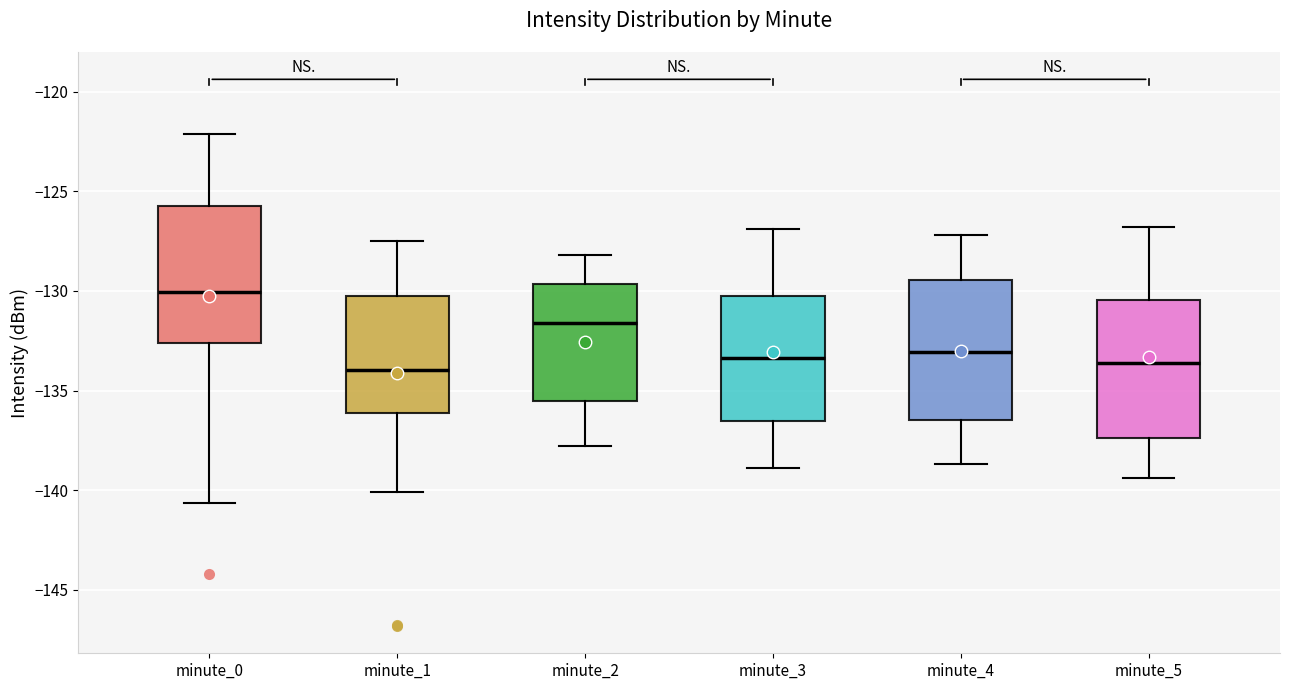

Where does the median line of the box for minute_3 sit on the y-axis? The values are not printed on the chart, so give them approximately, as read against the axis.

-133.5